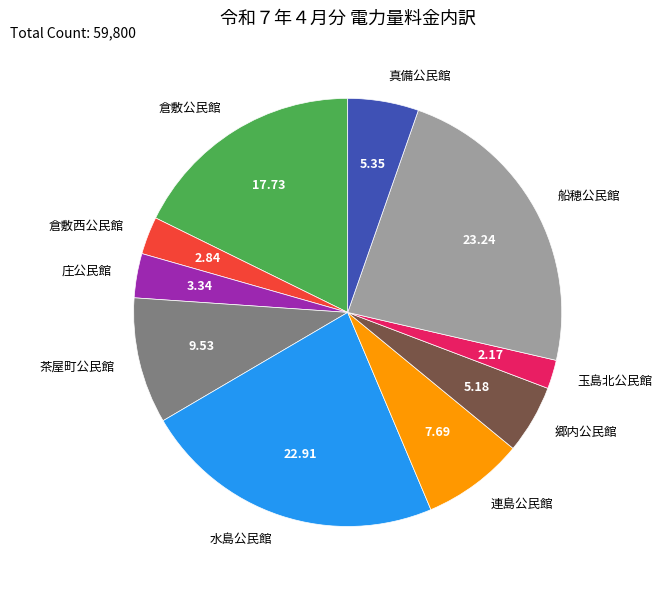

True or false: 庄公民館 accounts for 3% of the total.

True